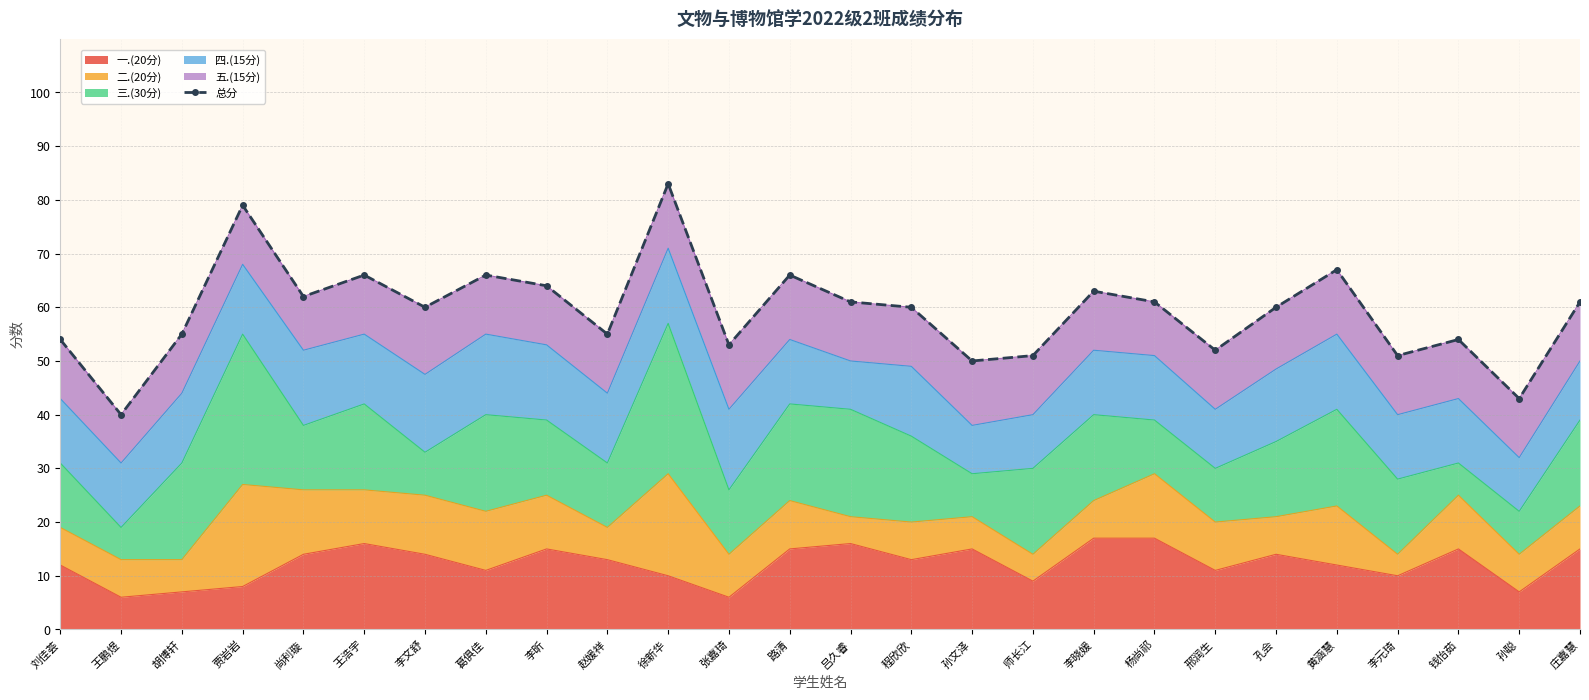

What is the difference between the values at 师长江 and 胡博轩?

4